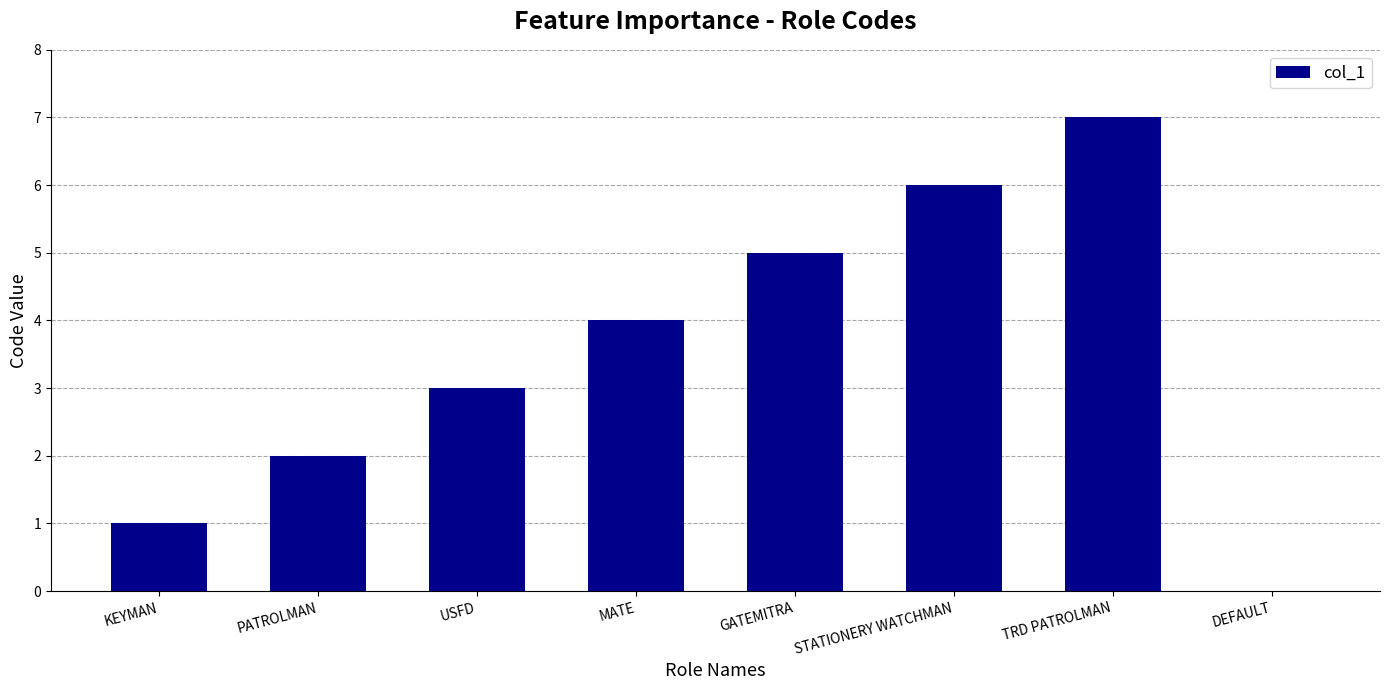

What is the sum of the values at GATEMITRA and USFD?

8